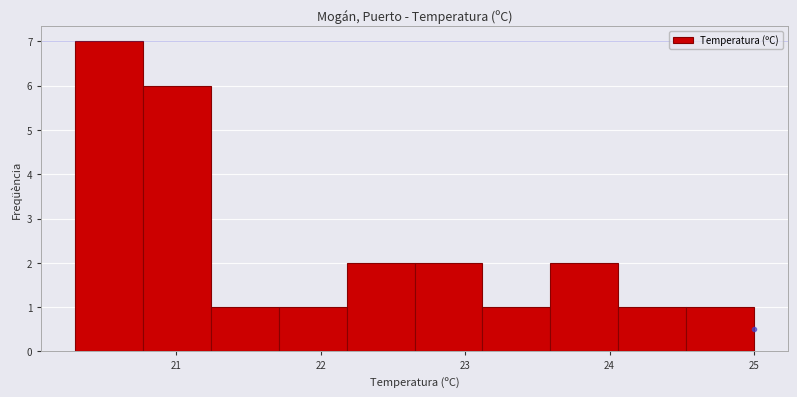

Reading left to right, transcribe this chart: for each bar, give the range it covers on the x-axis and its height. Neither the bar edges nor the heights are printed on the chart, so give them approximately, as read against the axes.

20.30 to 20.77: 7
20.77 to 21.24: 6
21.24 to 21.71: 1
21.71 to 22.18: 1
22.18 to 22.65: 2
22.65 to 23.12: 2
23.12 to 23.59: 1
23.59 to 24.06: 2
24.06 to 24.53: 1
24.53 to 25.00: 1